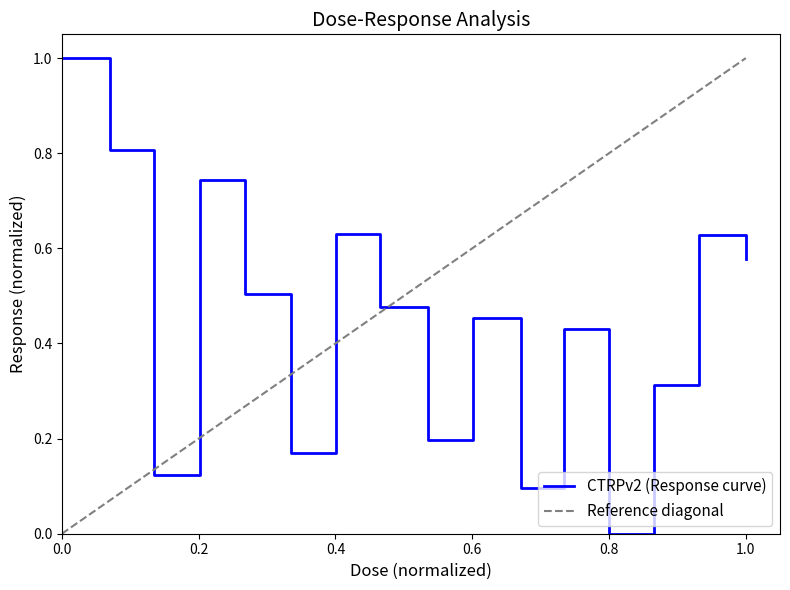

What is the maximum value for CTRPv2 (Response curve)?

1.0